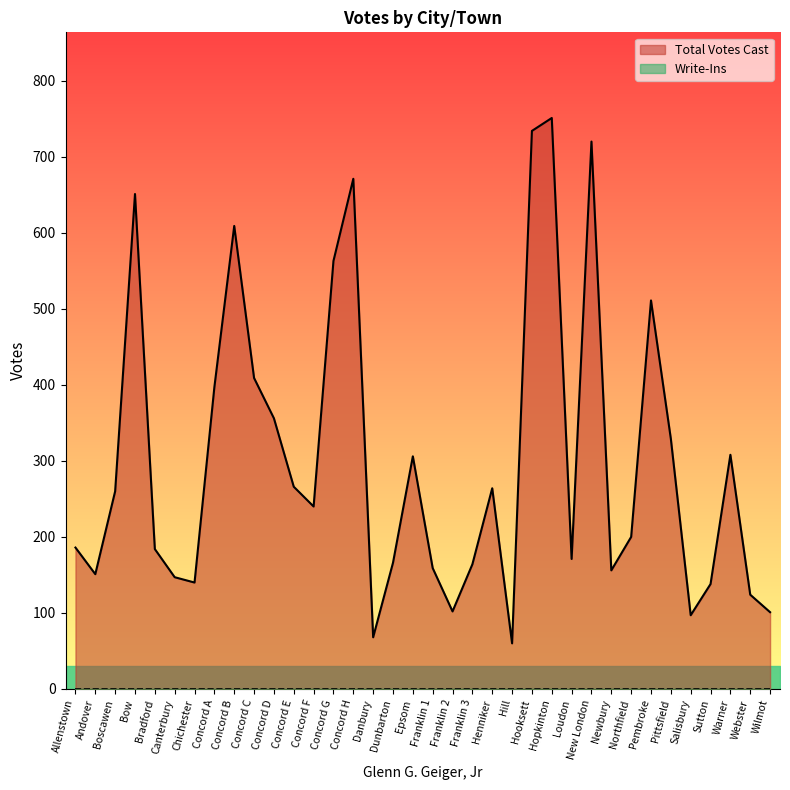

What is the smallest value displayed?

60